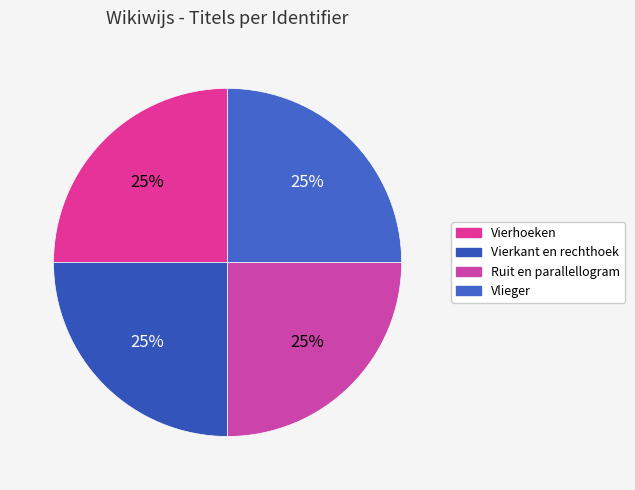

Approximately how many times larger is the value at Ruit en parallellogram compared to Vierhoeken?

1.0